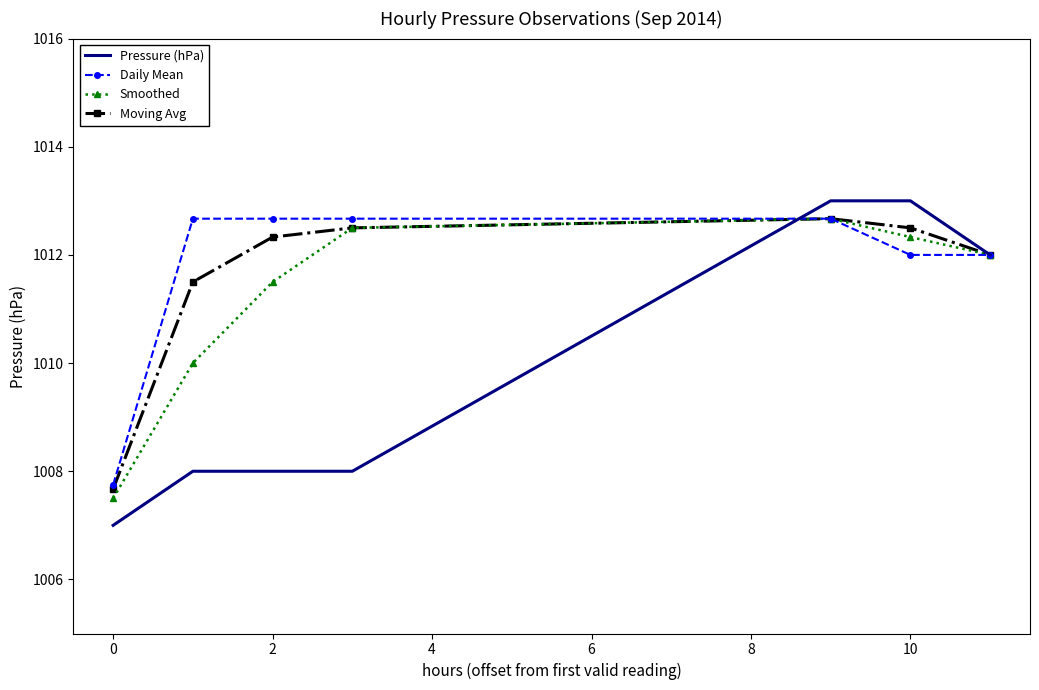

What is the minimum value shown in the chart?

1007.0